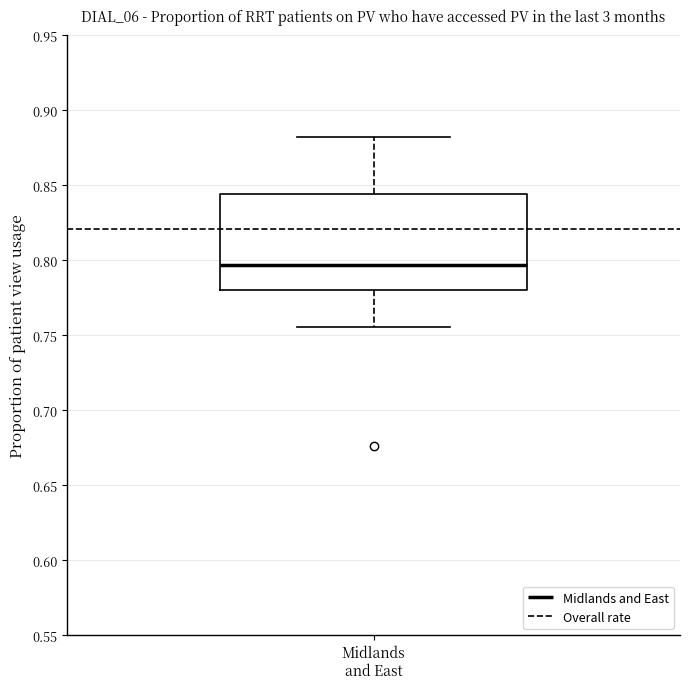

Transcribe this box plot: give where the median line is, the range the box spans, and where the two whiskers end, as read against the y-axis. The values are not printed on the chart, so give them approximately, as read against the axis.

median 0.795, box 0.780 to 0.845, whiskers 0.755 to 0.880